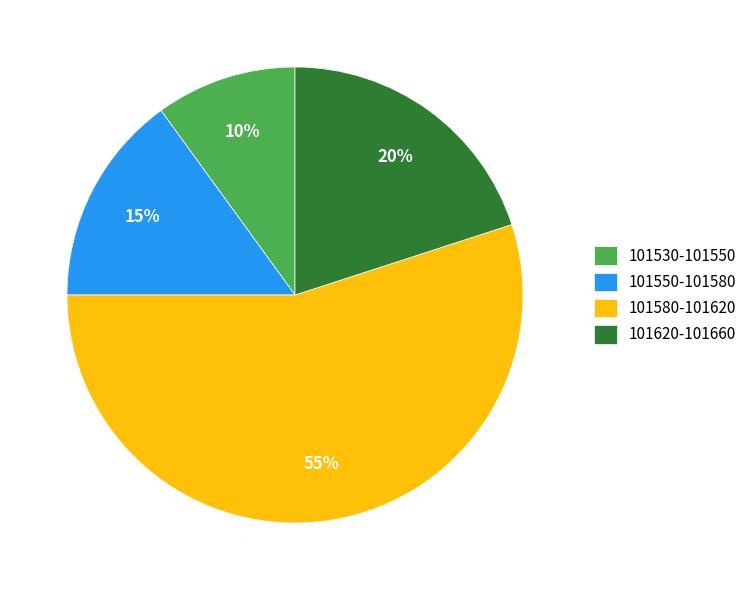

How many slices are in this pie chart?

4